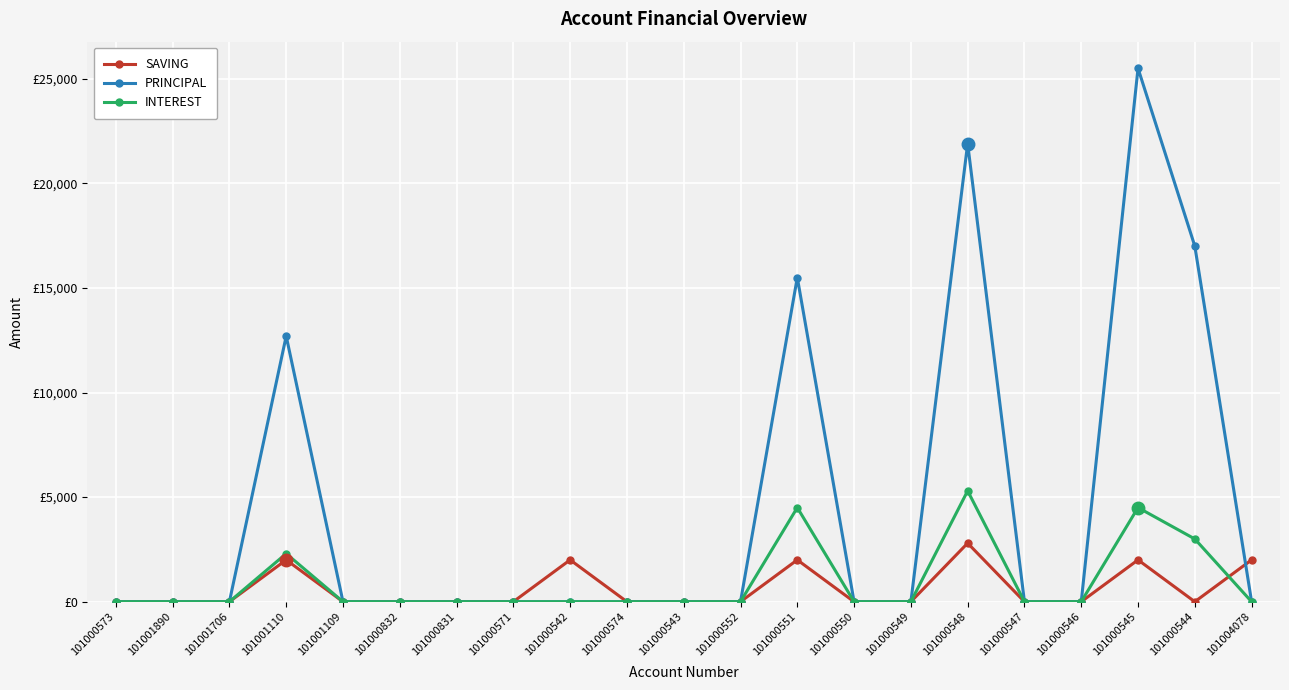

True or false: PRINCIPAL and INTEREST intersect in this chart.

False